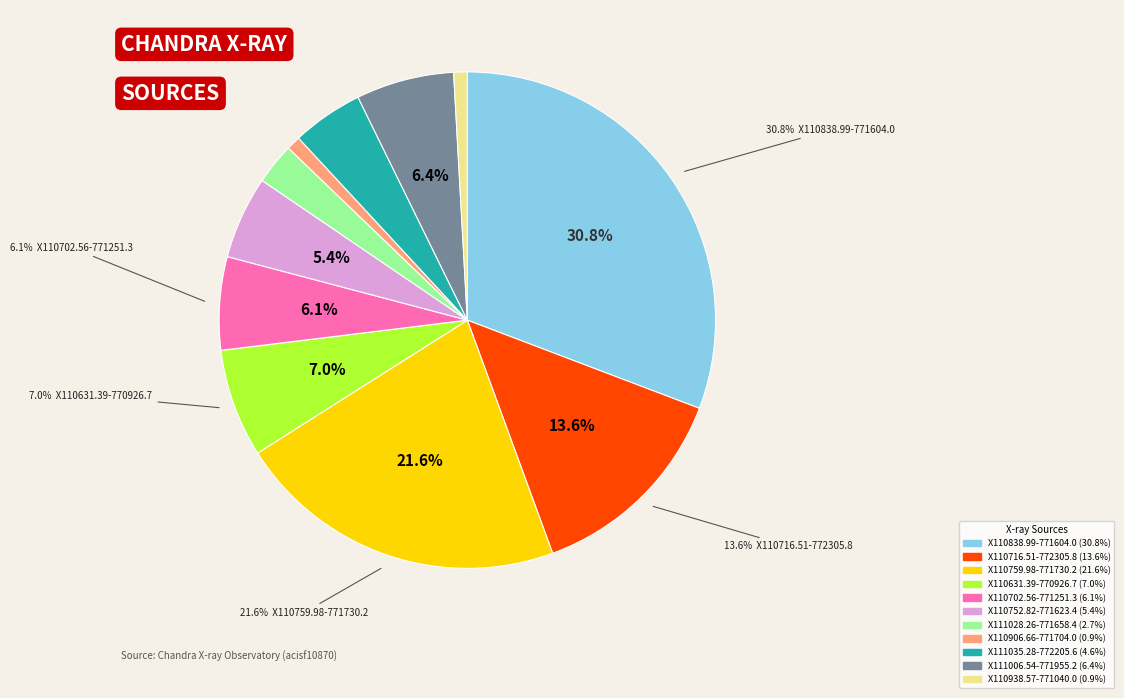

Approximately how many times larger is the value at X110759.98-771730.2 compared to X110752.82-771623.4?

4.0